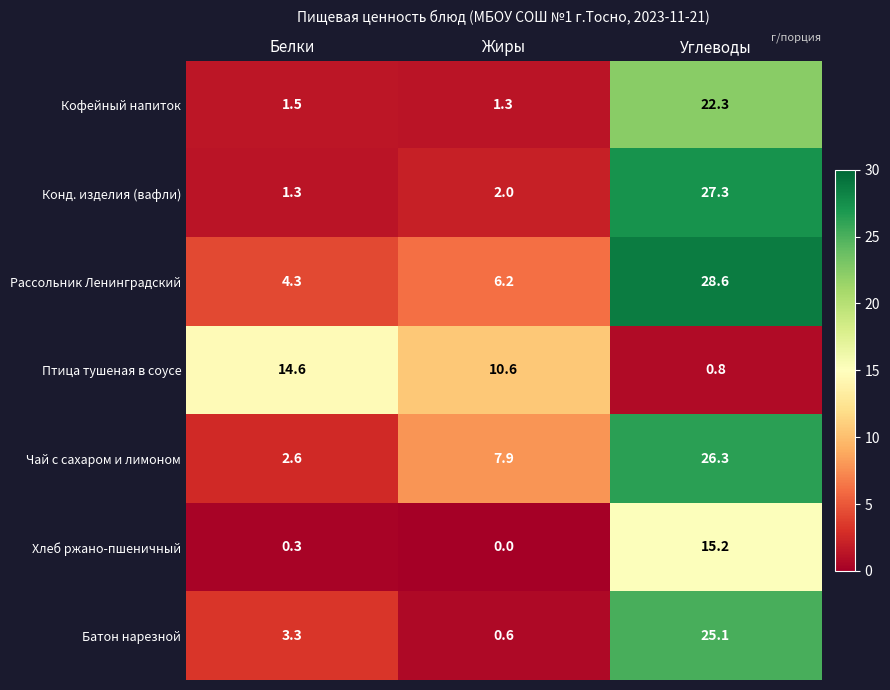

The Батон нарезной series shows 5.5 at Углеводы. True or false?

False